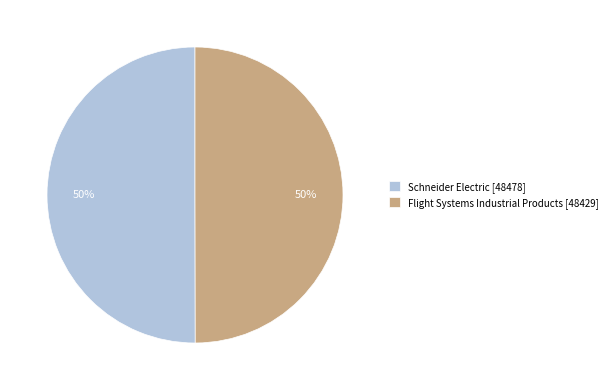

Approximately how many times larger is the value at Flight Systems Industrial Products [48429] compared to Schneider Electric [48478]?

1.0